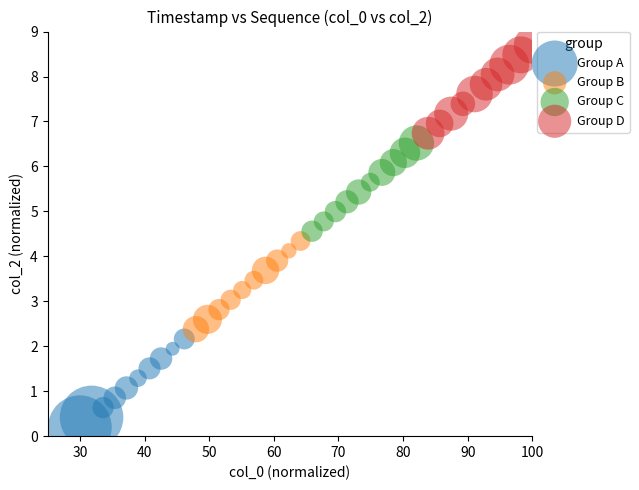

Which series reaches the minimum Y coordinate?

Group A